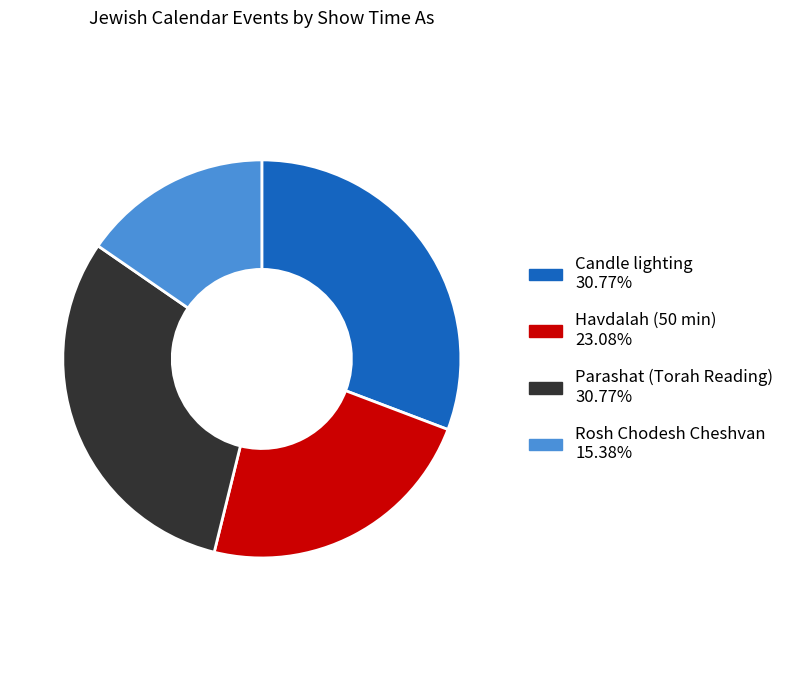

How many segments does this pie chart have?

4